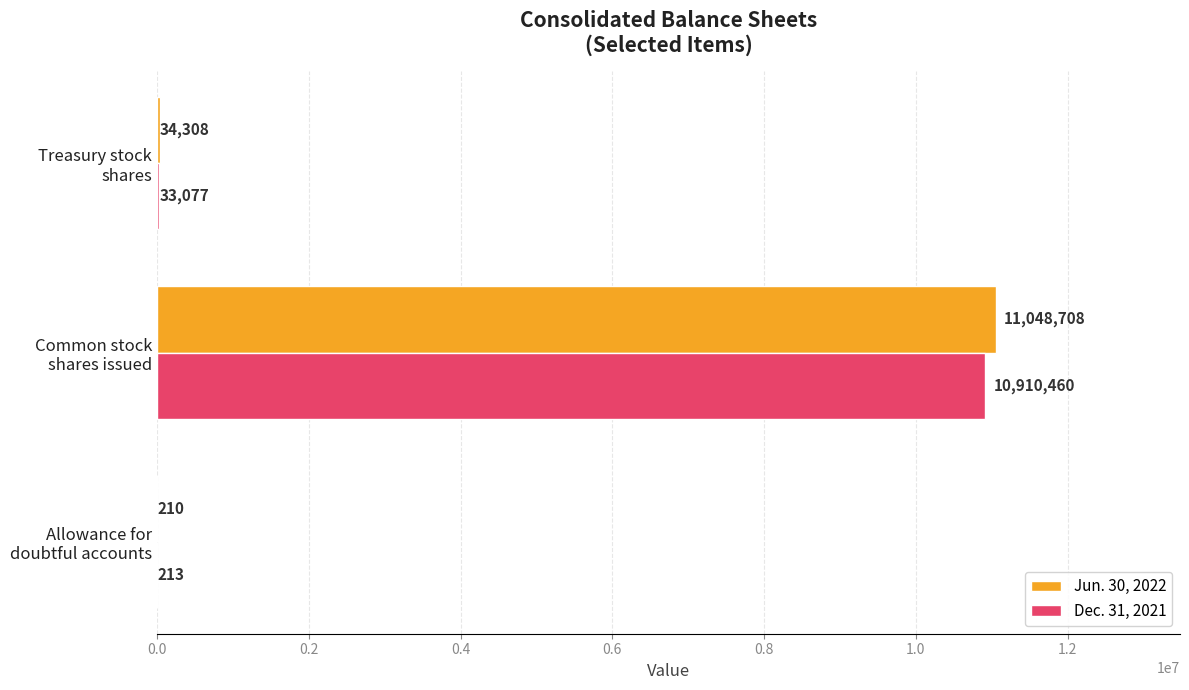

What is the sum of all Dec. 31, 2021 values?

10943750